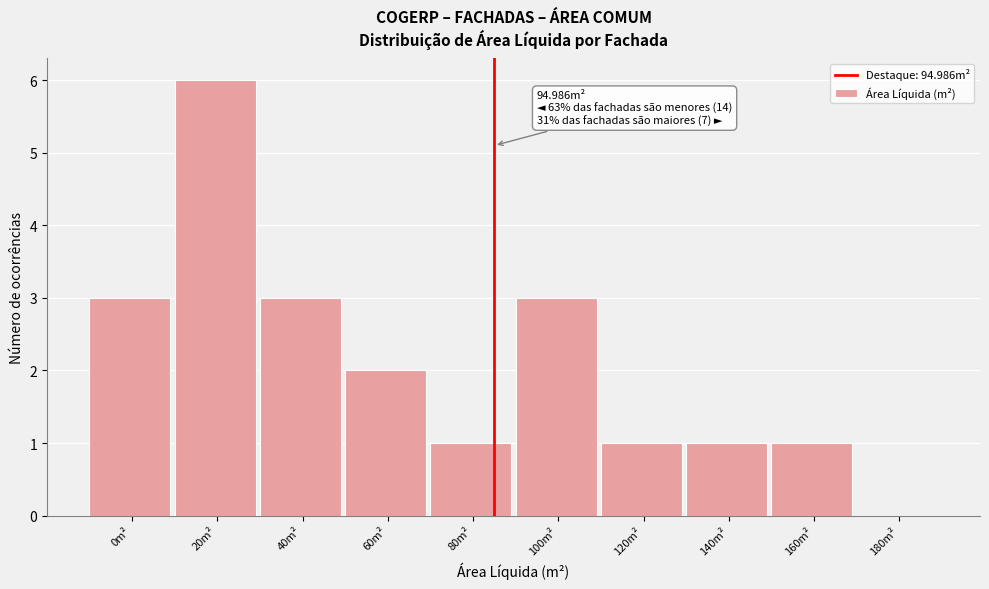

Reading right to left, extract all data points from this chart.

180m²=0	160m²=1	140m²=1	120m²=1	100m²=3	80m²=1	60m²=2	40m²=3	20m²=6	0m²=3